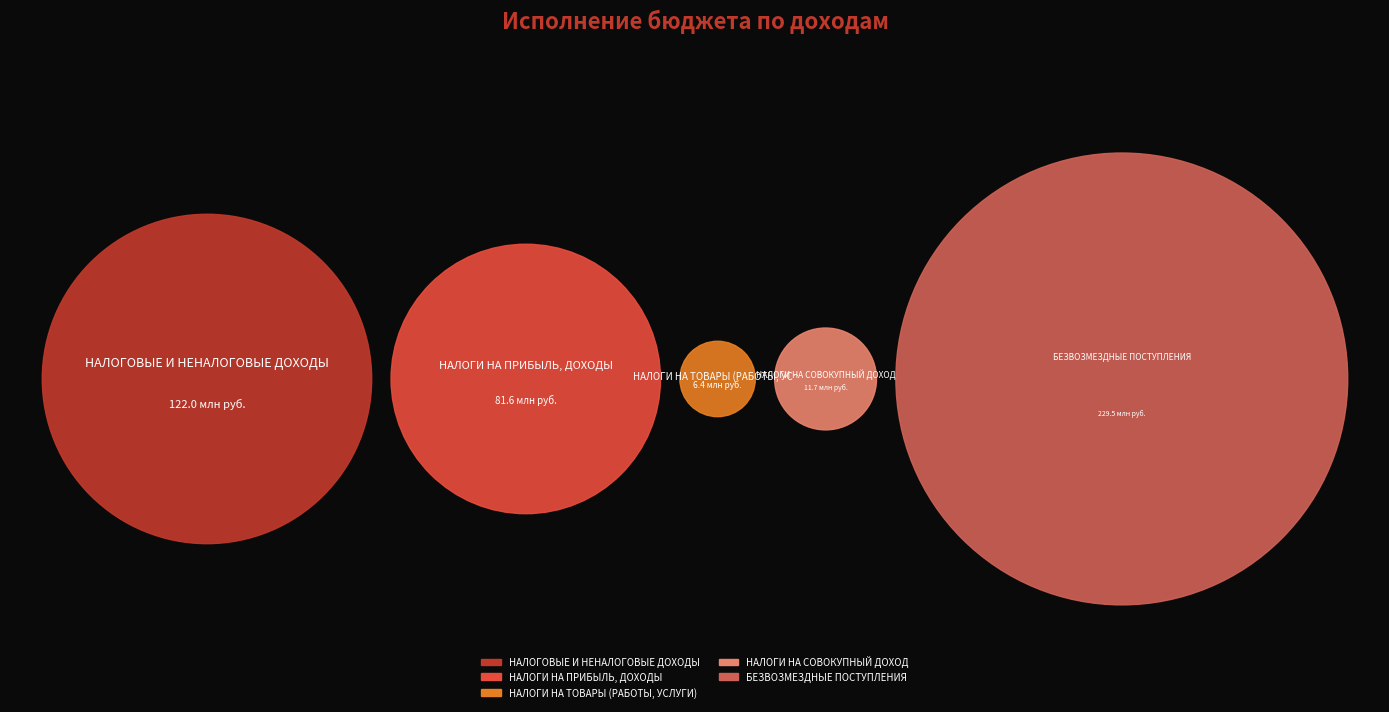

True or false: НАЛОГИ НА ТОВАРЫ (РАБОТЫ, УСЛУГИ) accounts for 1% of the total.

True